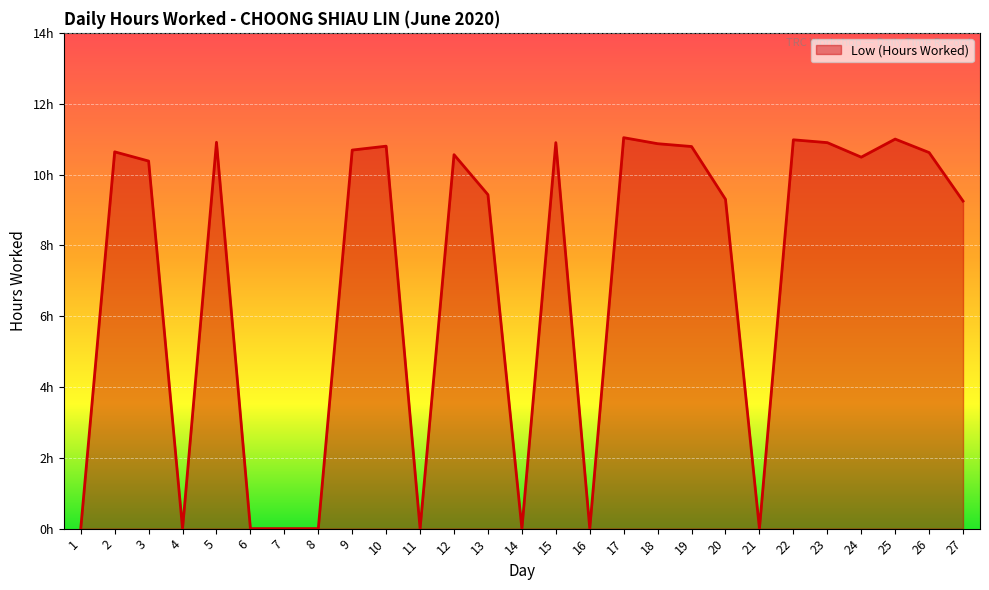

Does the chart display data point markers on the line(s)?

No